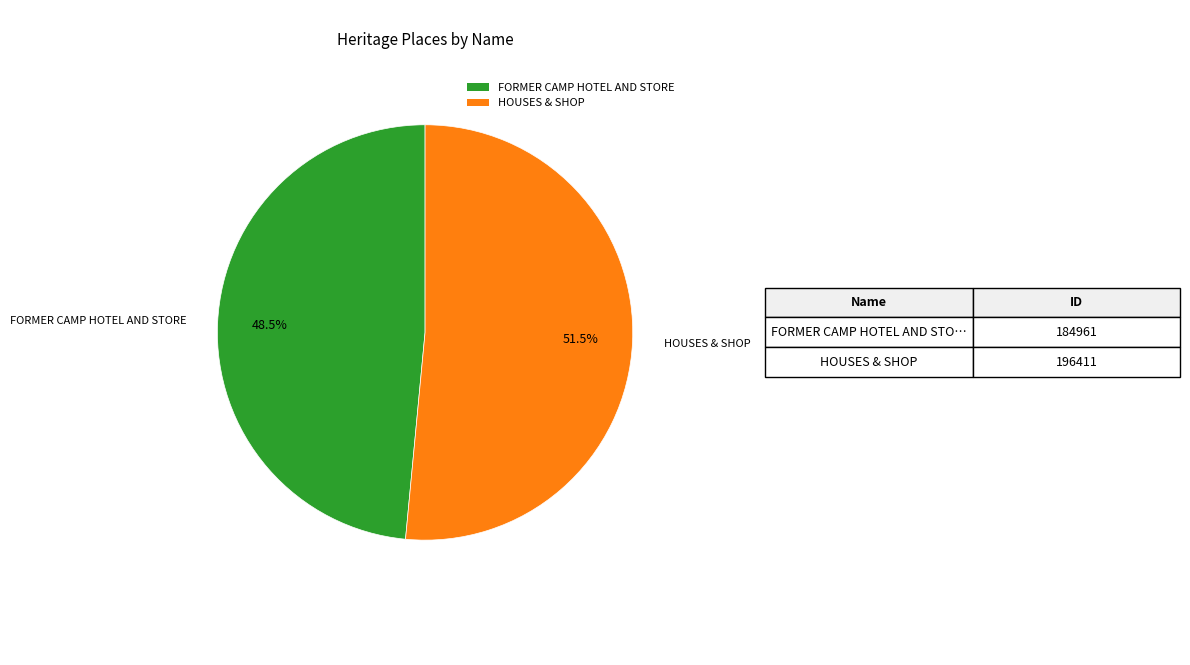

The HOUSES & SHOP slice represents 37% of the pie. True or false?

False